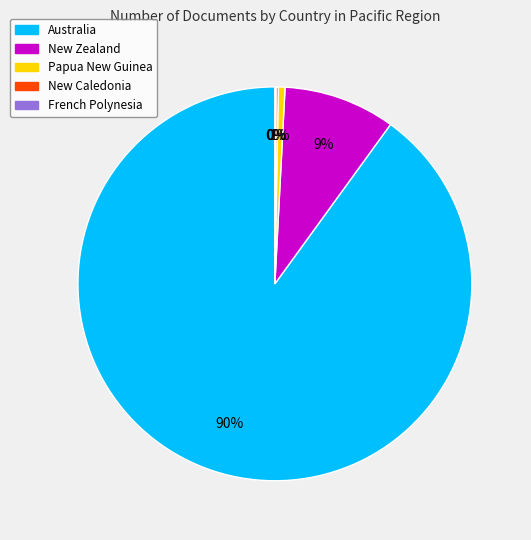

Which slice represents more than half of the pie?

Australia